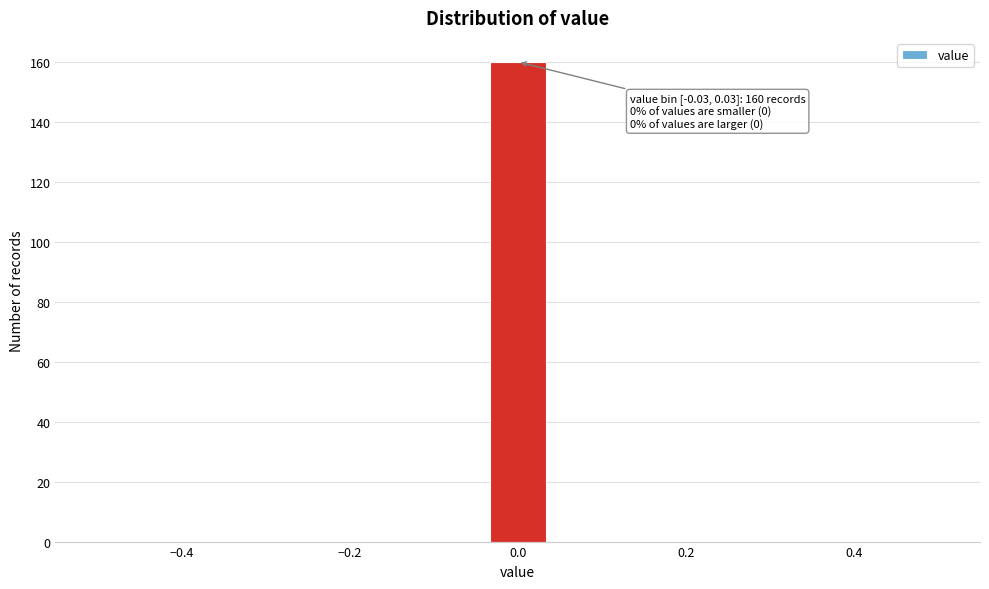

Read against the x-axis, roughly where is the centre of the tallest bar?

0.00